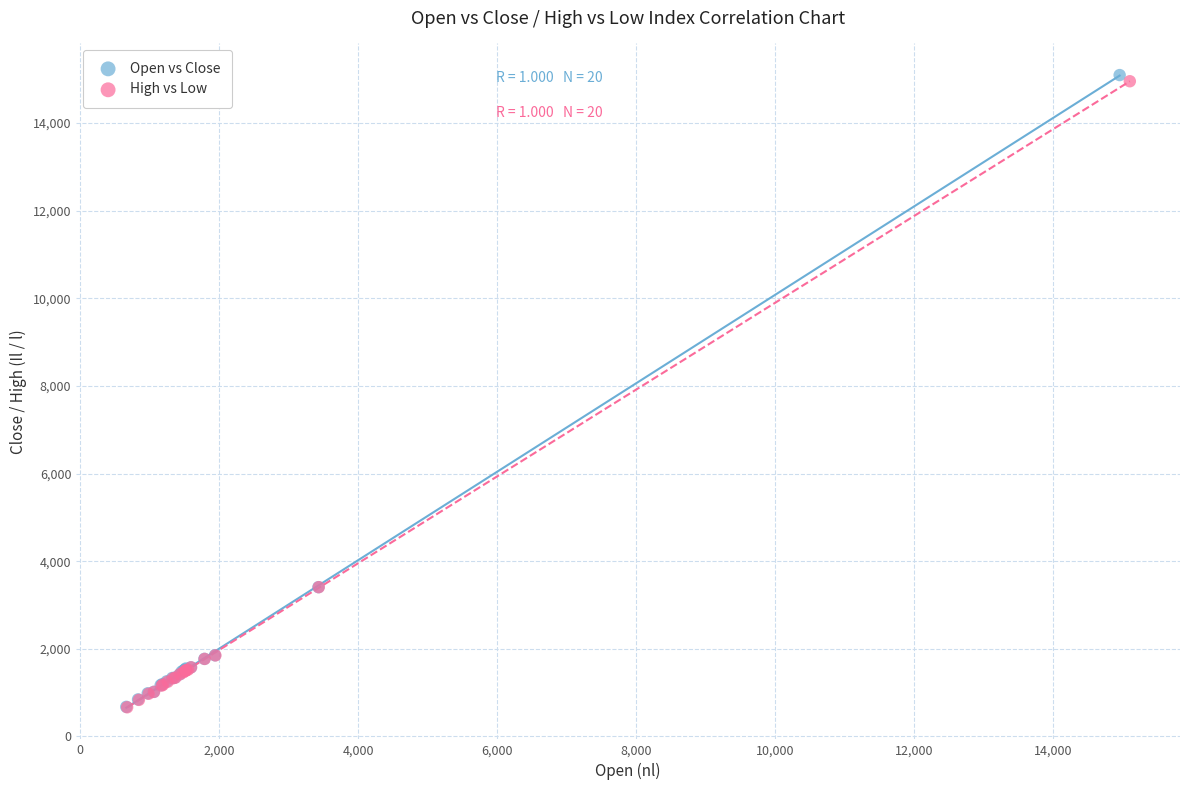

Which series reaches the maximum Y coordinate?

Open vs Close